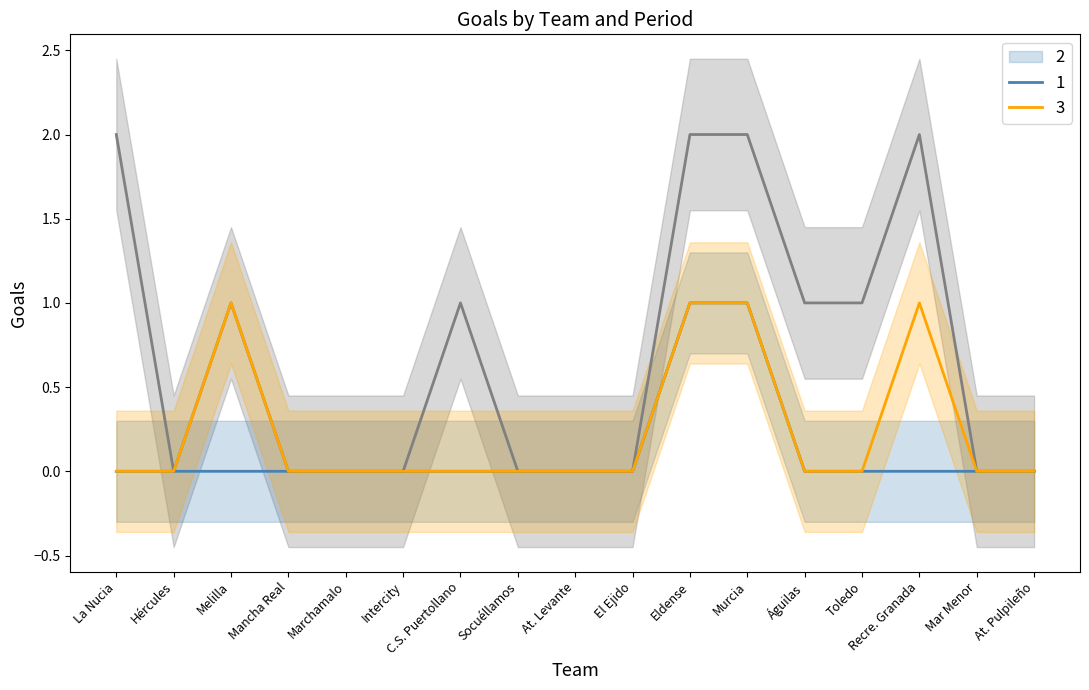

What position from the right is Recre. Granada?

3